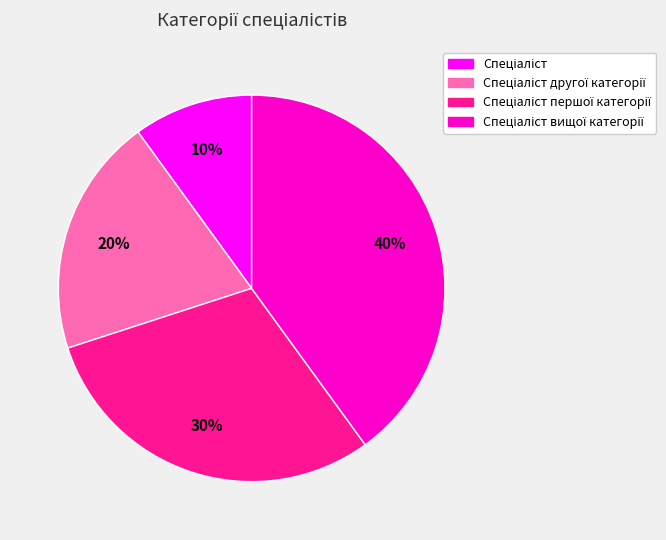

To the nearest percent, what is the difference between the largest and smallest slice percentages?

30%